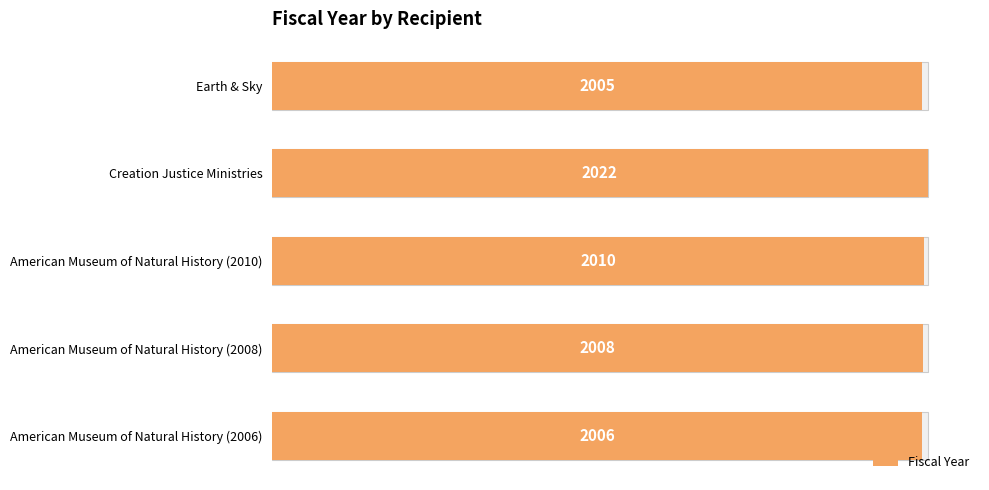

What is the maximum value shown in the chart?

2022